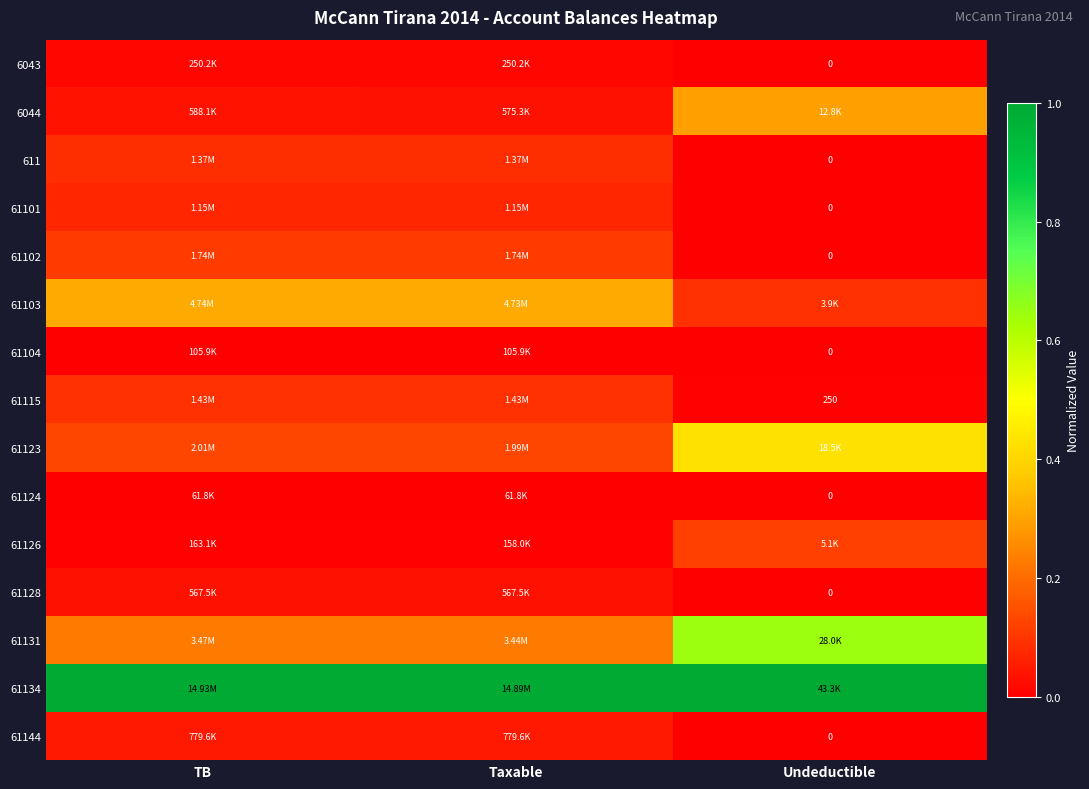

Rank the categories by 61144 value from highest to lowest.

Taxable, TB, Undeductible